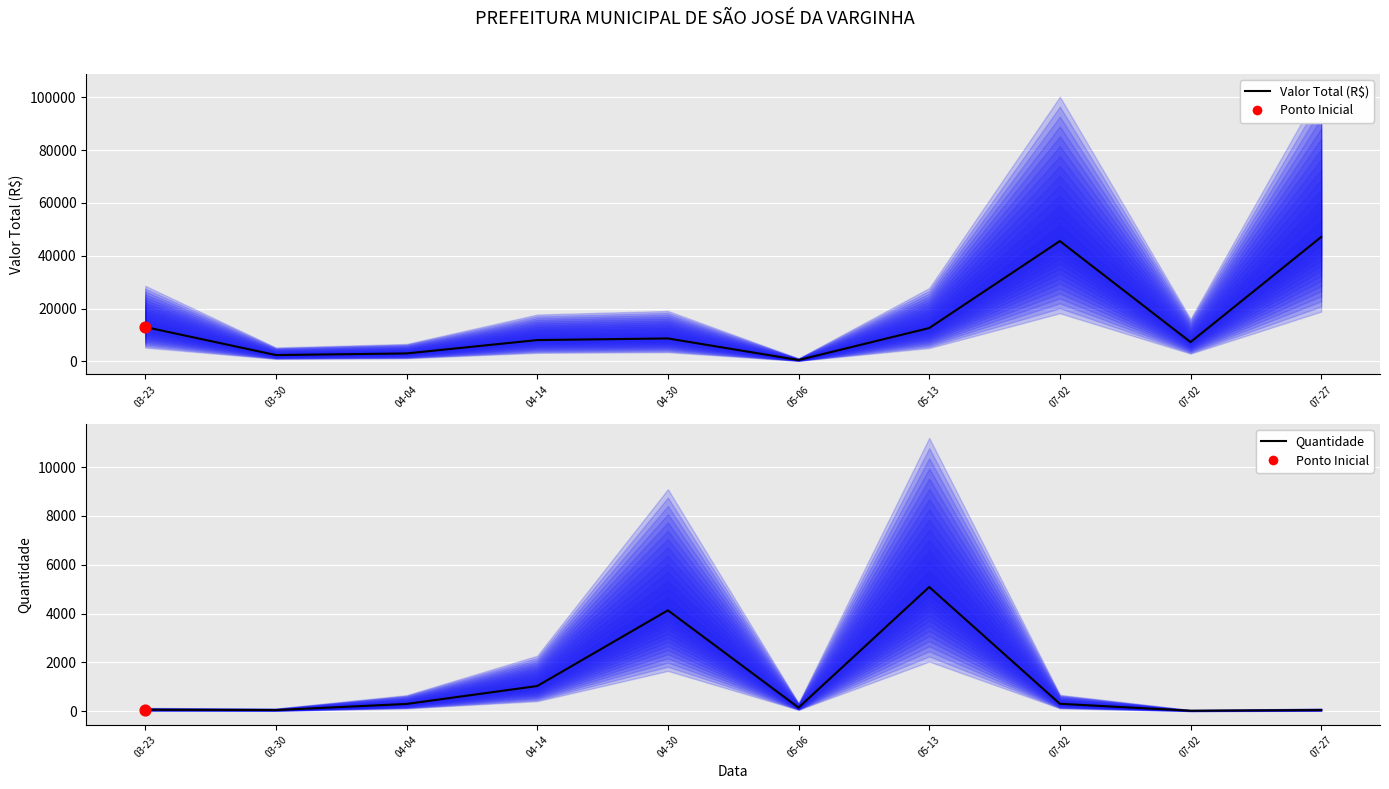

What are all the series names shown in the legend?

Valor Total (R$), Quantidade